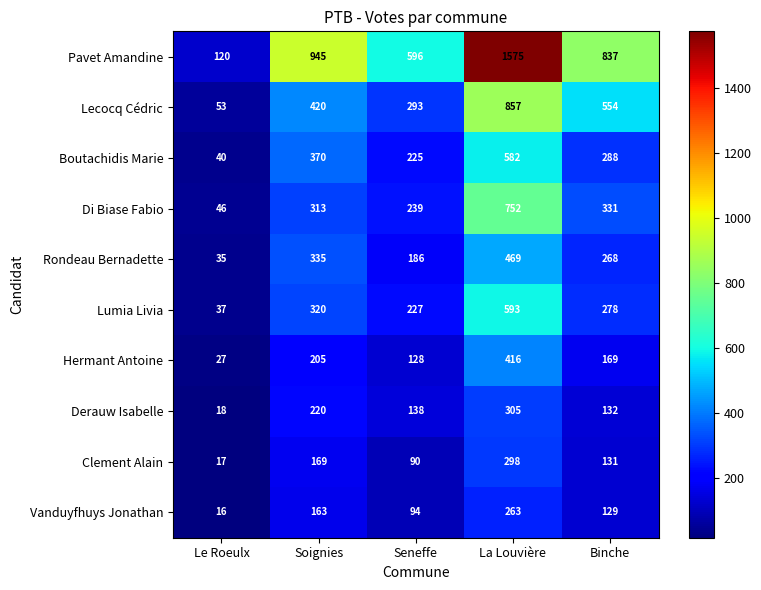

What is the minimum value for Rondeau Bernadette?

35